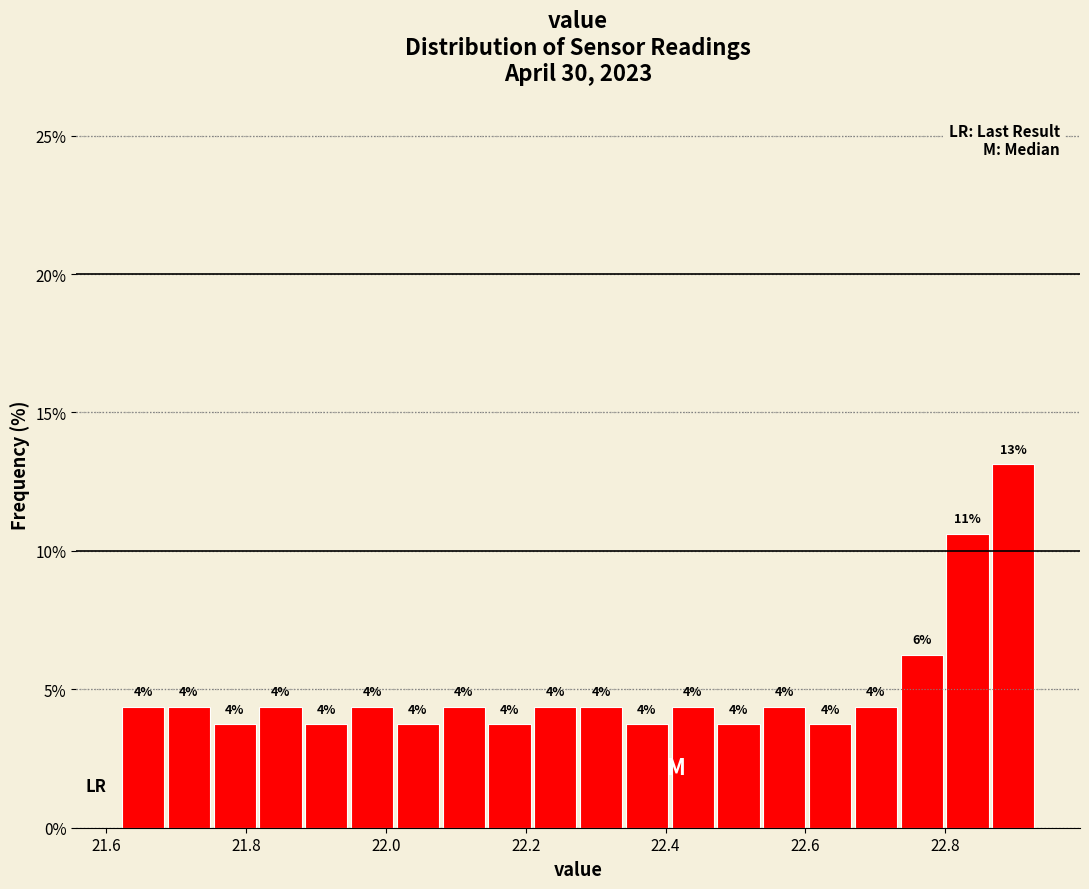

Read against the x-axis, roughly where is the centre of the tallest bar?

22.90